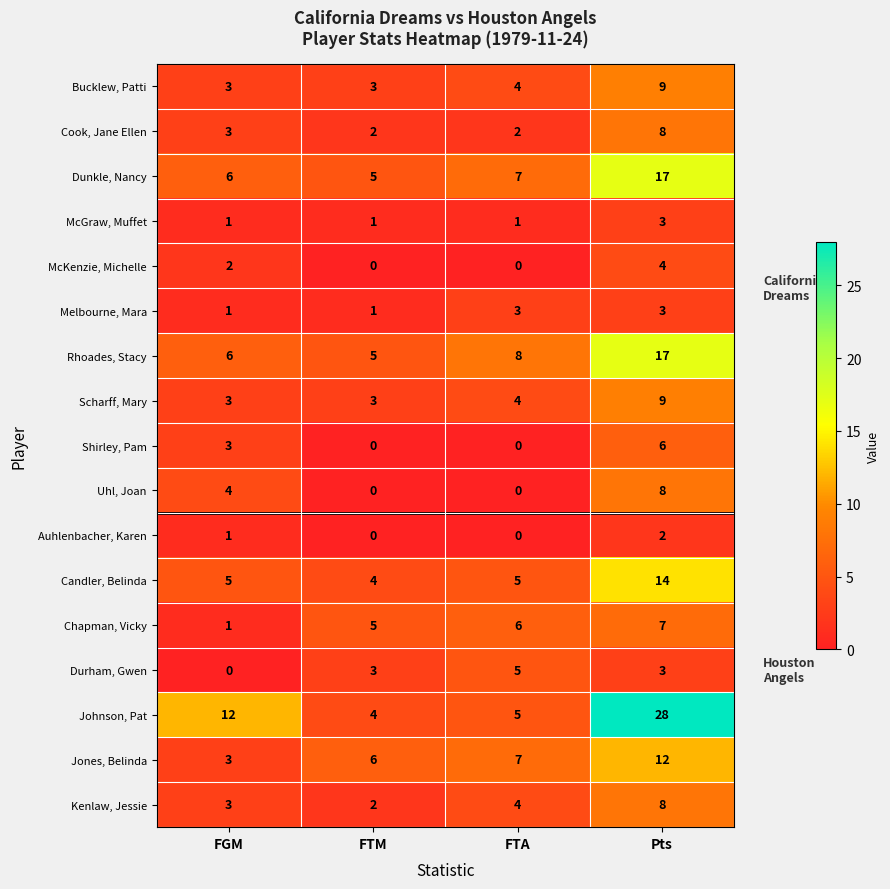

Is it true that Melbourne, Mara equals 3 at Pts?

True